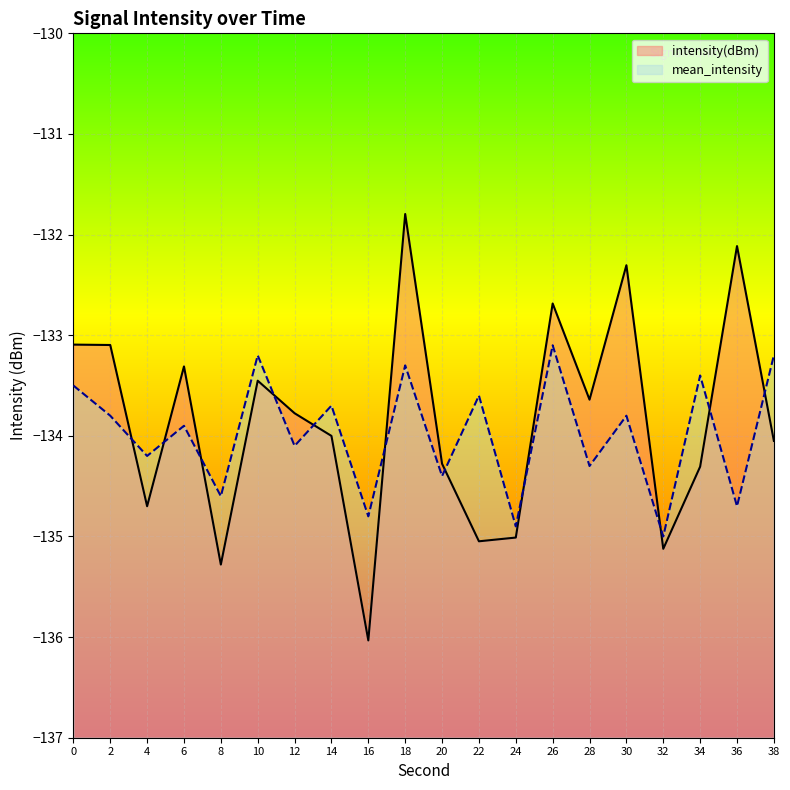

How many times do intensity(dBm) and mean_intensity cross each other?

11